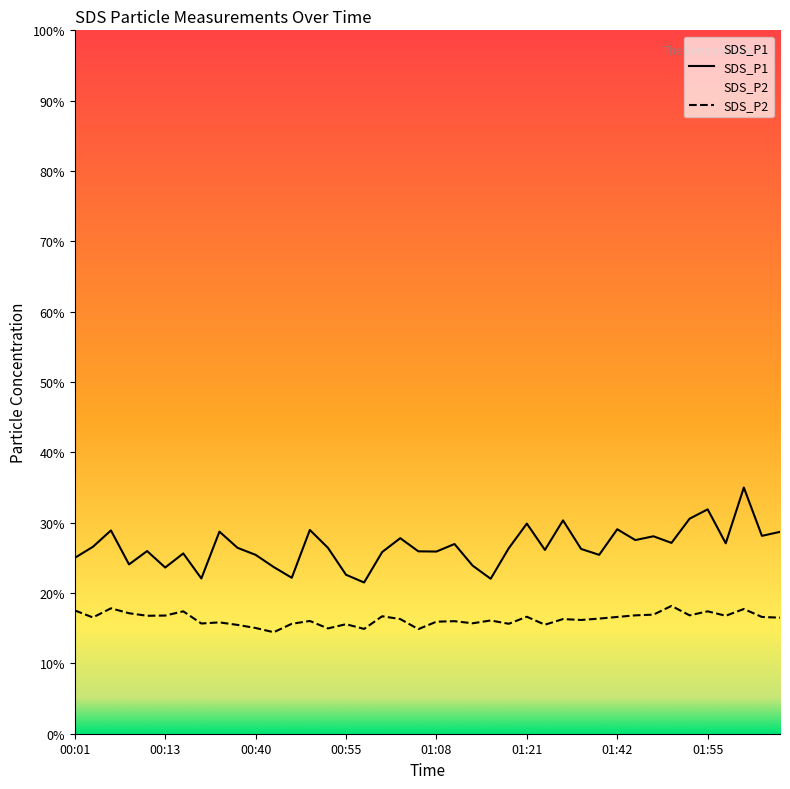

At 01:03, list the series in order from largest to smallest.

SDS_P1, SDS_P2